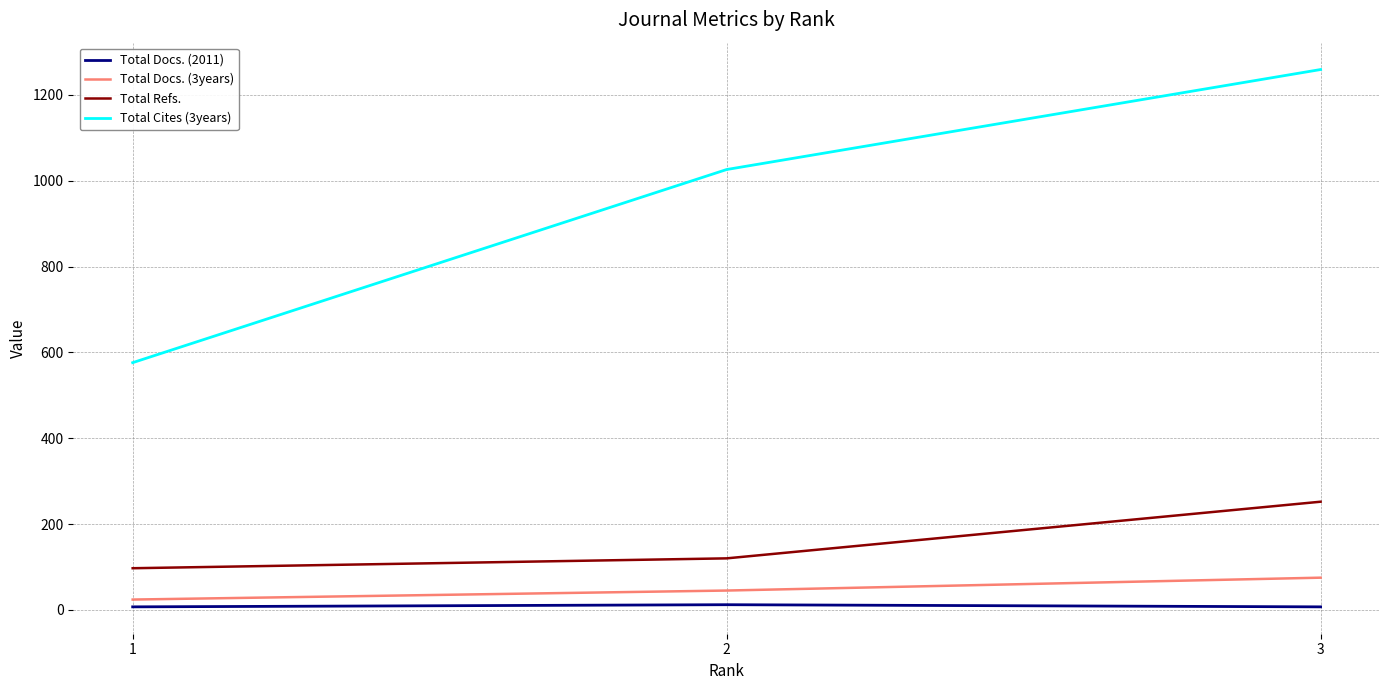

At which category is the sum across all series the highest?

3